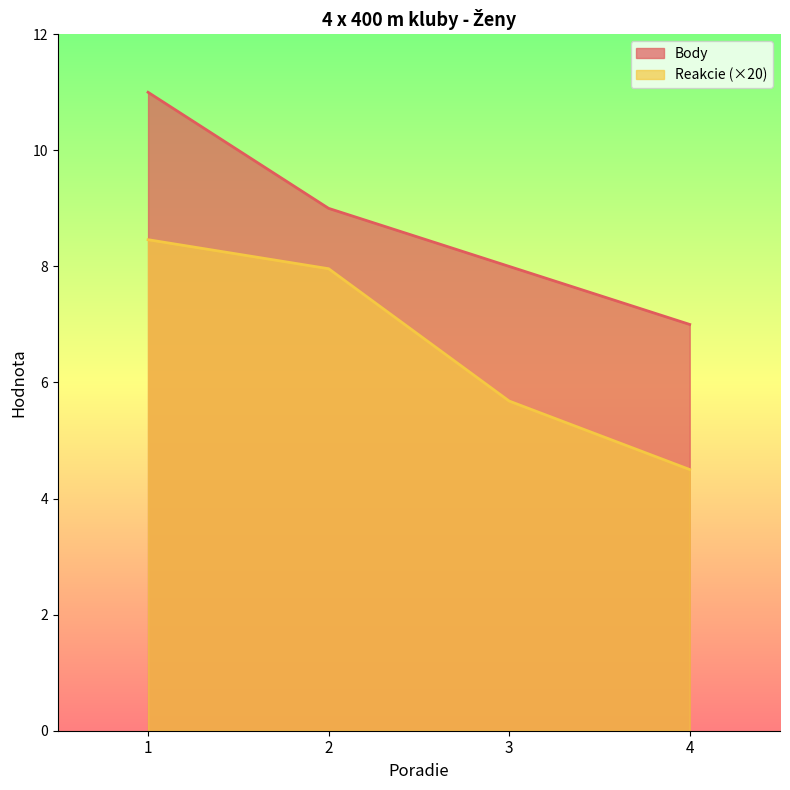

What is the difference between the highest and lowest values at 2?

1.0